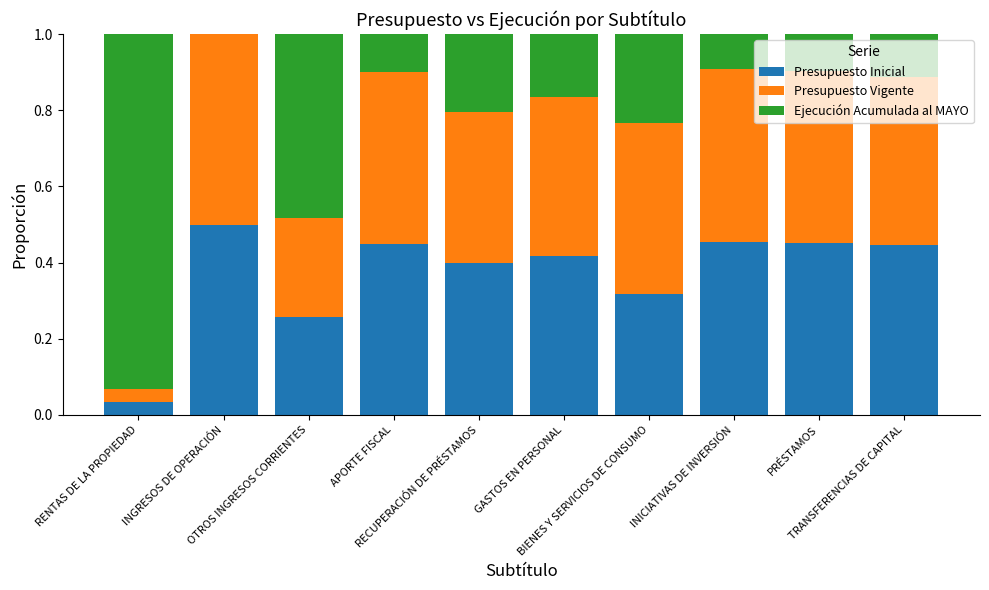

Count the number of data series in this chart.

3